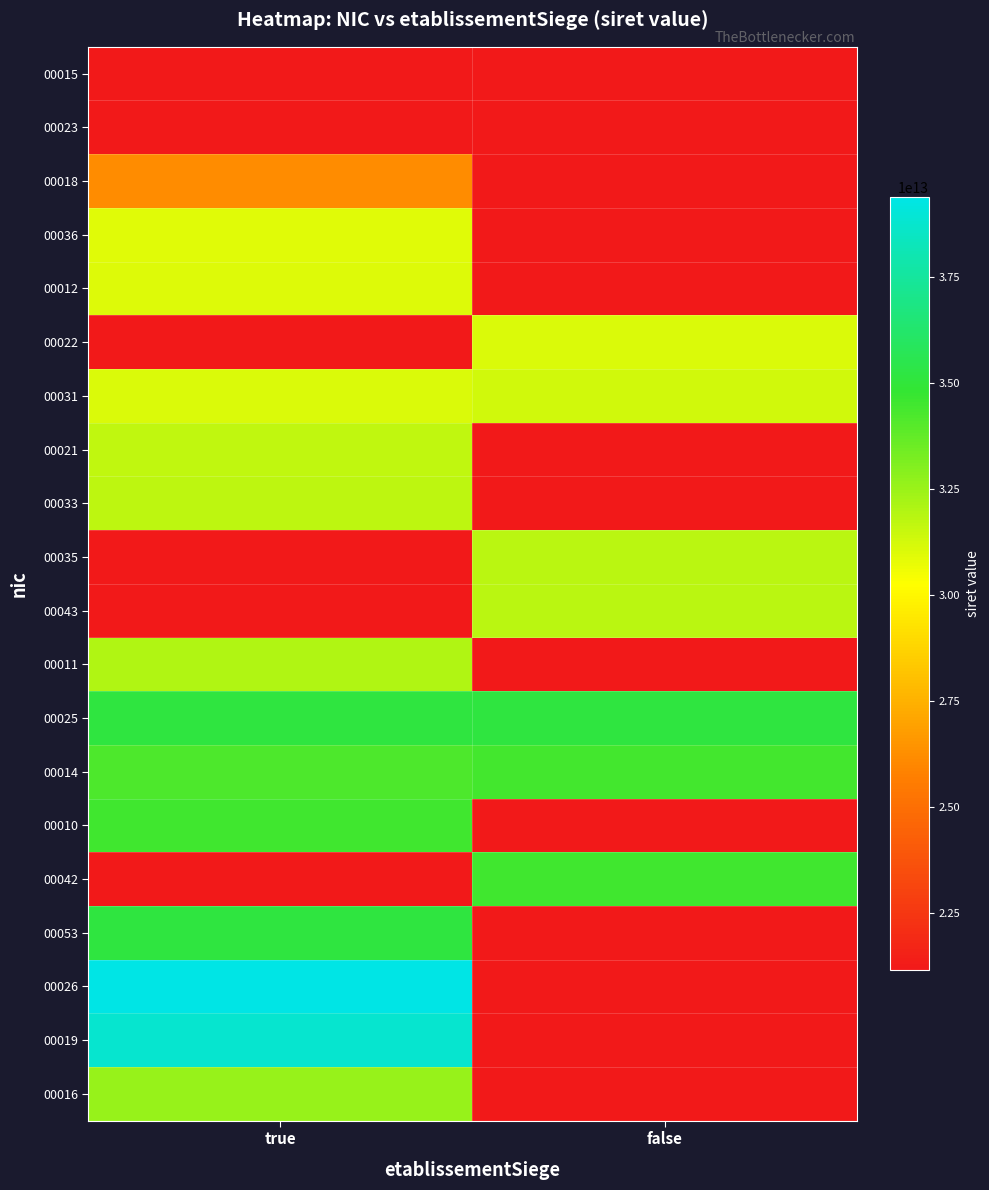

Read the 00031 value at true.

31071433200031.0